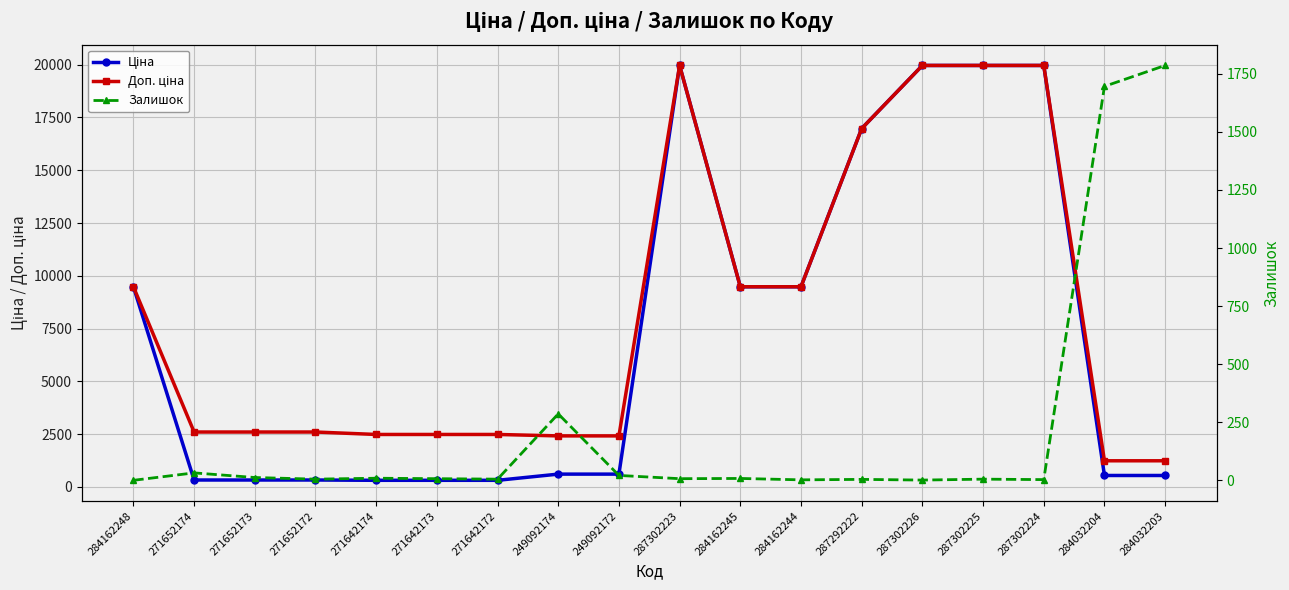

The value of Доп. ціна at 284162248 is 3396.9. True or false?

False